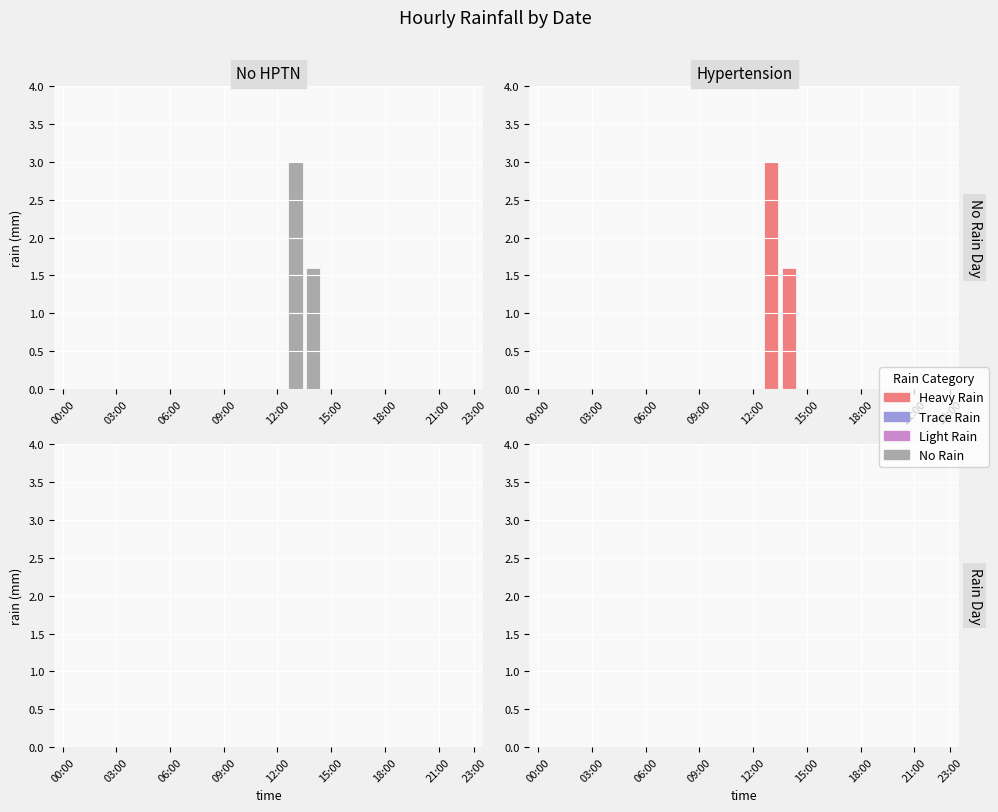

At how many categories does at least one series exceed 0?

2